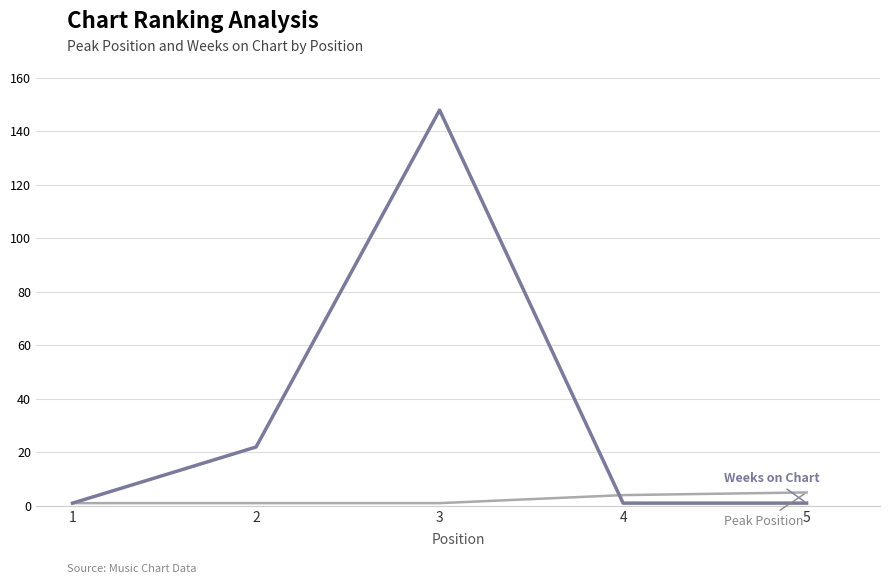

What is the greatest value displayed?

148